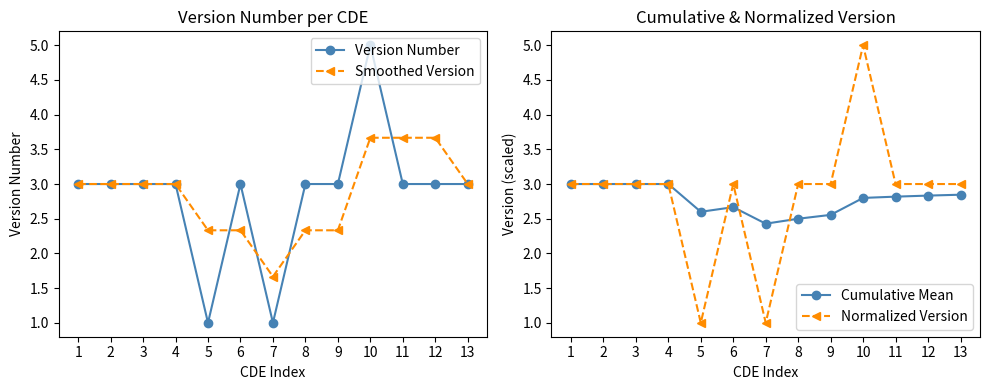

Where is Normalized Version nearest to the value 3?

1